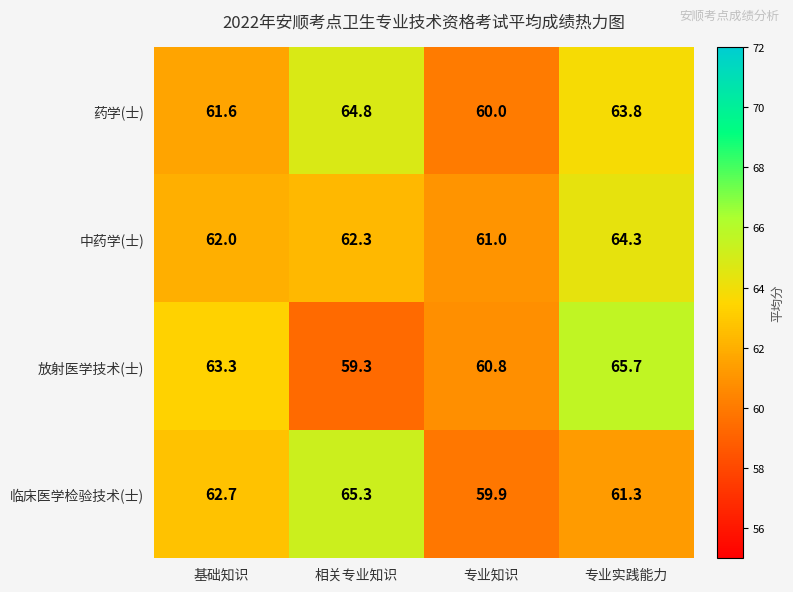

Which series changed the most between 相关专业知识 and 专业知识?

临床医学检验技术(士)